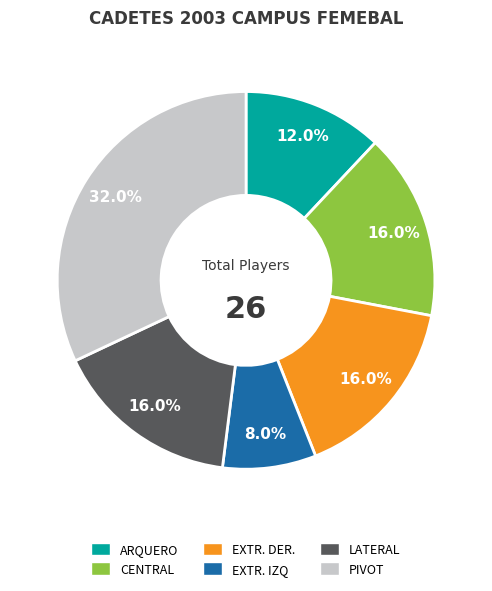

Which slice is the smallest?

EXTR. IZQ